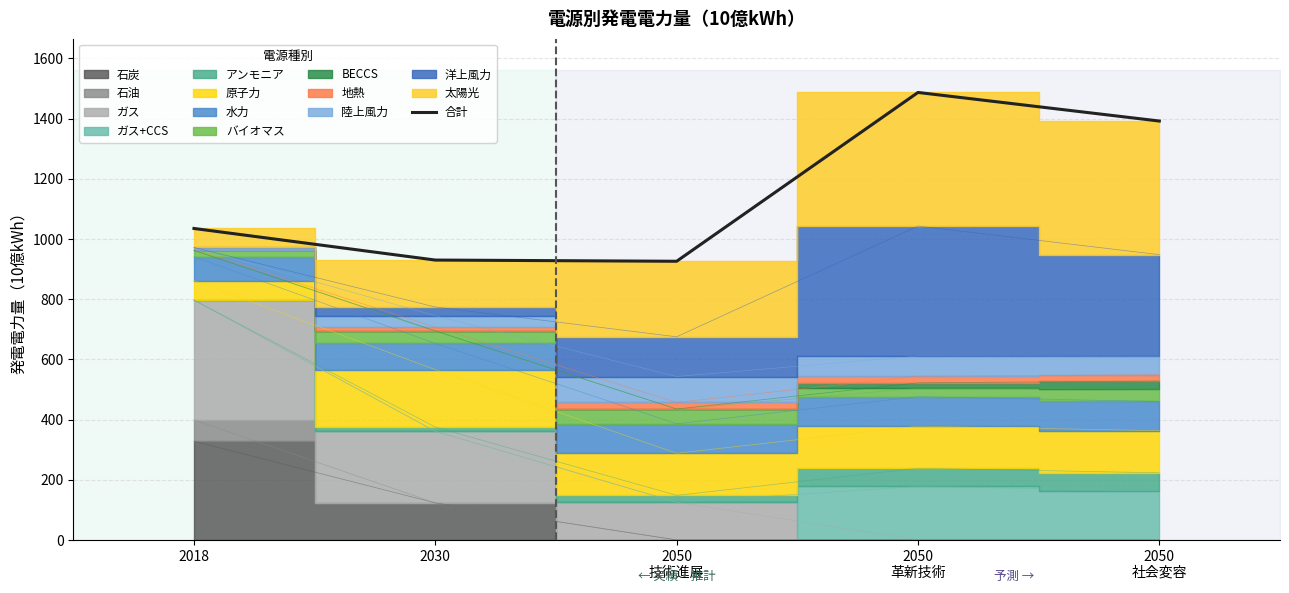

What is the difference between the values at 2018 and 2030?

105